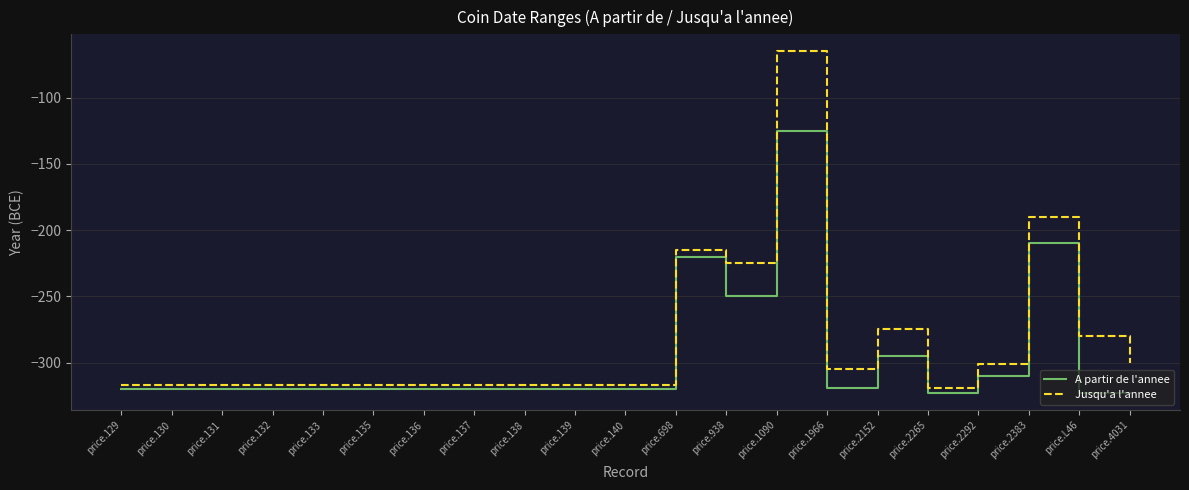

Which series has the widest spread of values?

Jusqu'a l'annee